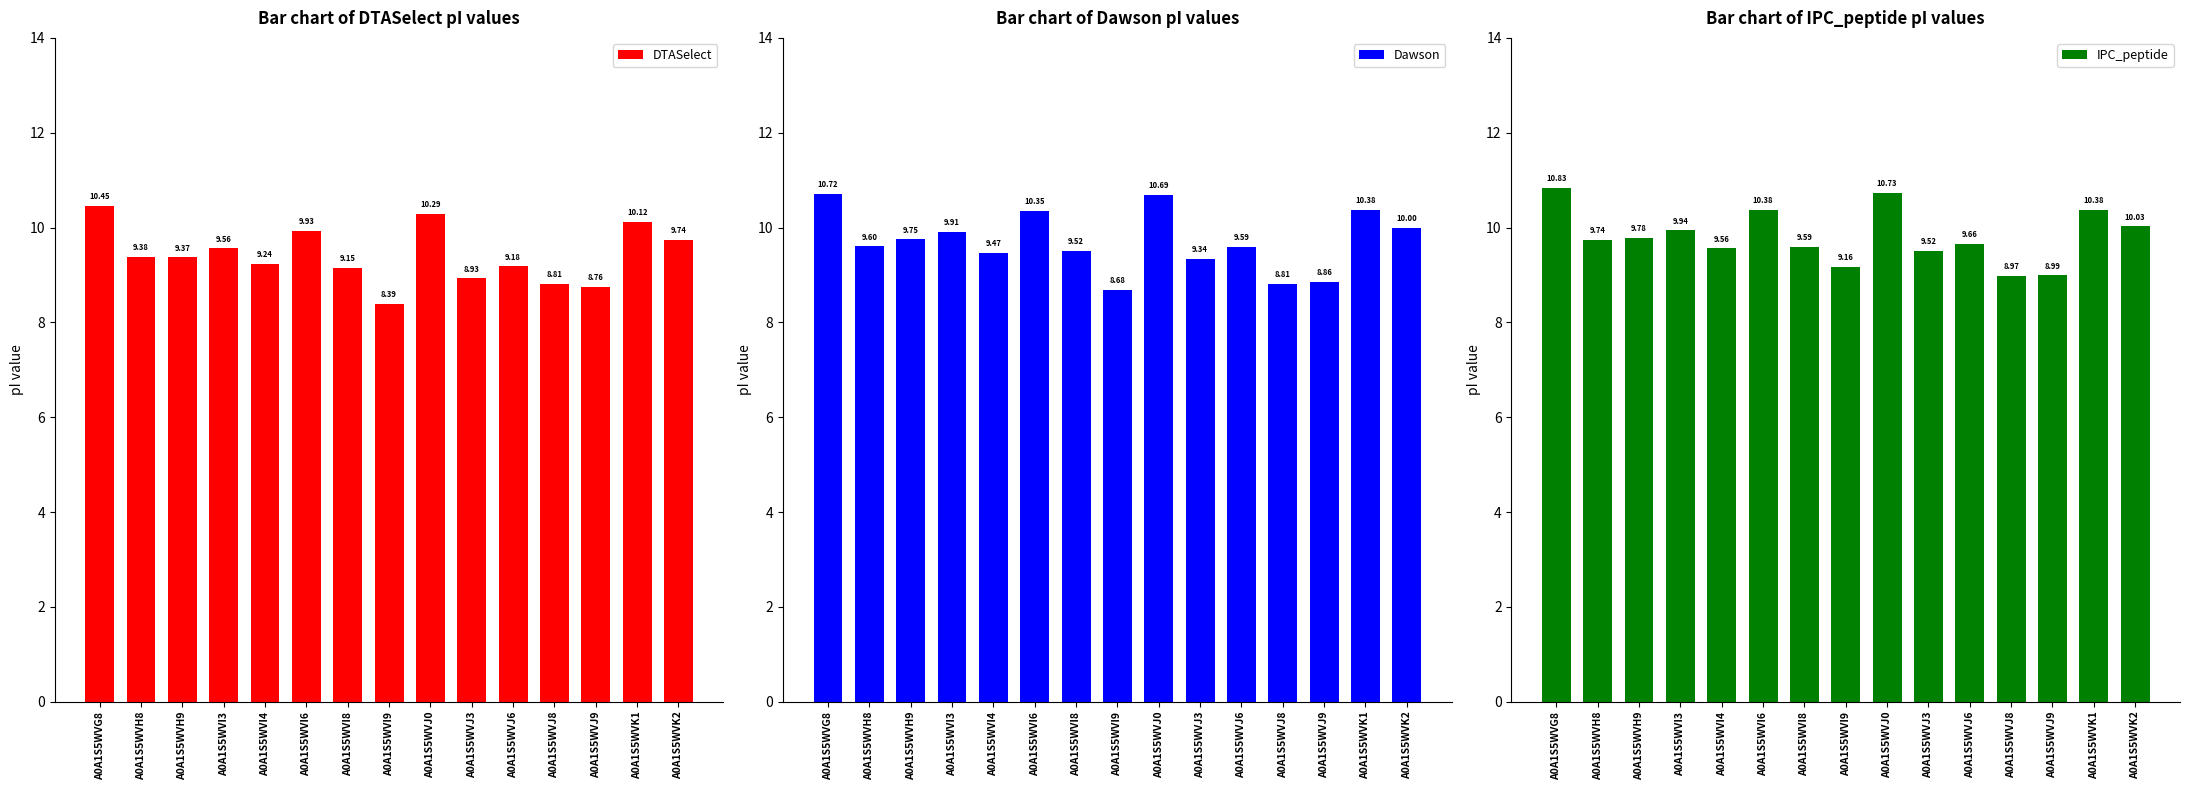

Which series has the largest total across all categories?

IPC_peptide